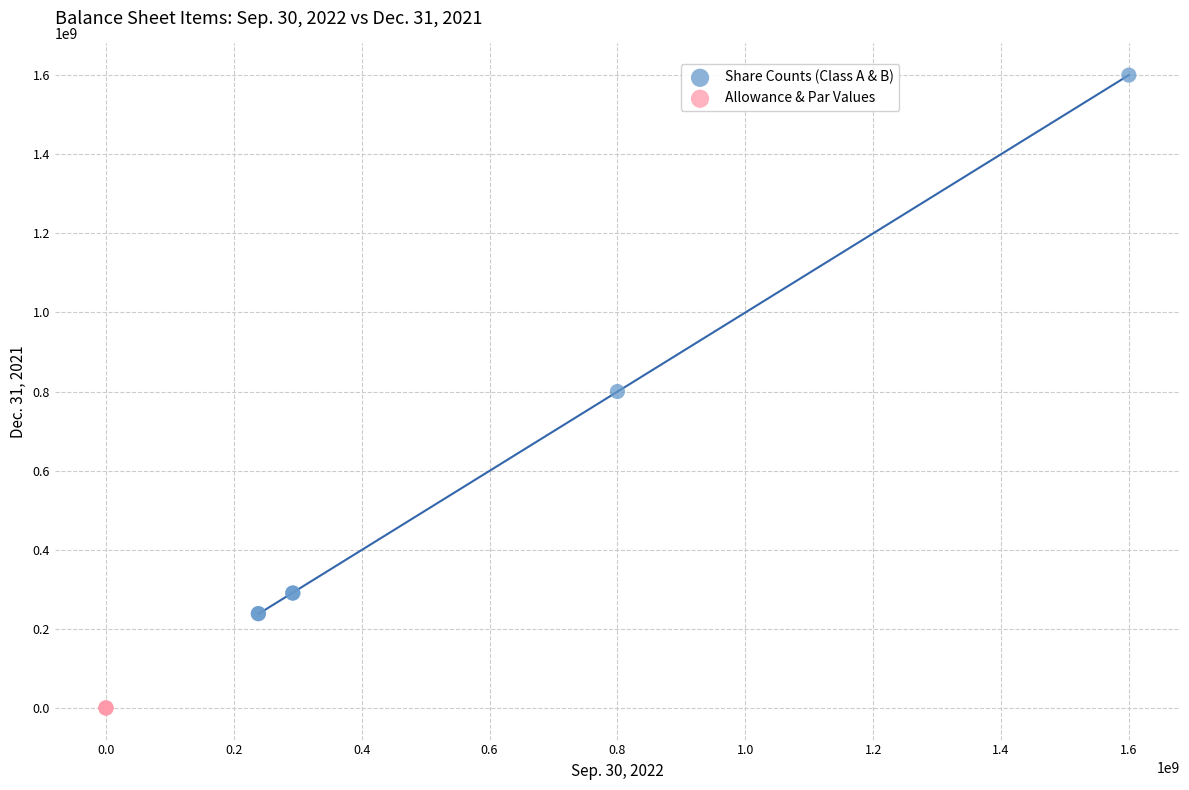

Which series has the largest Y range (max minus min)?

Share Counts (Class A & B)